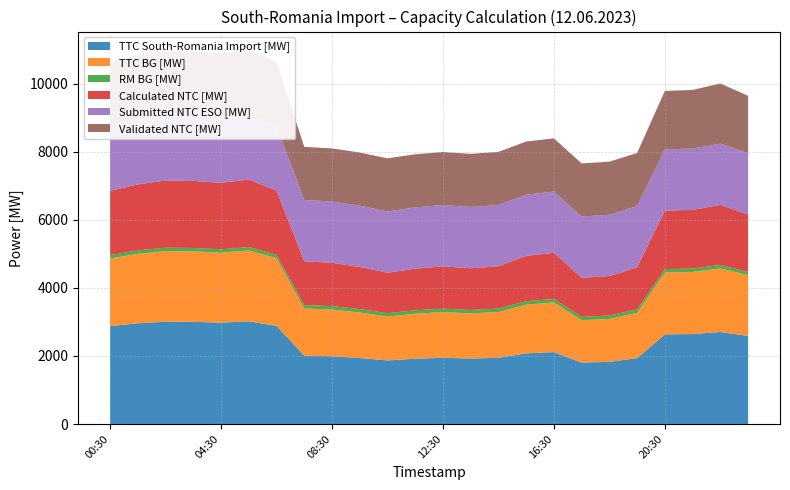

Reading left to right, what are all the values shown in this chart?

TTC South-Romania Import [MW]: 00:30=2878	01:30=2958	02:30=3006	03:30=3001	04:30=2978	05:30=3017	06:30=2883	07:30=2009	08:30=1990	09:30=1939	10:30=1868	11:30=1918	12:30=1946	13:30=1923	14:30=1947	15:30=2075	16:30=2114	17:30=1805	18:30=1827	19:30=1934	20:30=2634	21:30=2643	22:30=2705	23:30=2587
TTC BG [MW]: 00:30=1986	01:30=2041	02:30=2074	03:30=2071	04:30=2055	05:30=2082	06:30=1989	07:30=1386	08:30=1373	09:30=1338	10:30=1289	11:30=1323	12:30=1343	13:30=1327	14:30=1344	15:30=1432	16:30=1459	17:30=1245	18:30=1260	19:30=1334	20:30=1818	21:30=1824	22:30=1867	23:30=1785
RM BG [MW]: 00:30=100	01:30=100	02:30=100	03:30=100	04:30=100	05:30=100	06:30=100	07:30=100	08:30=100	09:30=100	10:30=100	11:30=100	12:30=100	13:30=100	14:30=100	15:30=100	16:30=100	17:30=100	18:30=100	19:30=100	20:30=100	21:30=100	22:30=100	23:30=100
Calculated NTC [MW]: 00:30=1885	01:30=1941	02:30=1974	03:30=1970	04:30=1954	05:30=1981	06:30=1888	07:30=1286	08:30=1273	09:30=1238	10:30=1188	11:30=1223	12:30=1242	13:30=1226	14:30=1243	15:30=1331	16:30=1358	17:30=1145	18:30=1160	19:30=1234	20:30=1717	21:30=1723	22:30=1766	23:30=1684
Submitted NTC ESO [MW]: 00:30=1885	01:30=1900	02:30=1900	03:30=1900	04:30=1900	05:30=1900	06:30=1888	07:30=1800	08:30=1800	09:30=1800	10:30=1800	11:30=1800	12:30=1800	13:30=1800	14:30=1800	15:30=1800	16:30=1800	17:30=1800	18:30=1800	19:30=1800	20:30=1800	21:30=1800	22:30=1800	23:30=1800
Validated NTC [MW]: 00:30=1885	01:30=1900	02:30=1900	03:30=1900	04:30=1900	05:30=1900	06:30=1888	07:30=1560	08:30=1560	09:30=1560	10:30=1560	11:30=1560	12:30=1560	13:30=1560	14:30=1560	15:30=1560	16:30=1560	17:30=1560	18:30=1560	19:30=1560	20:30=1717	21:30=1723	22:30=1766	23:30=1684